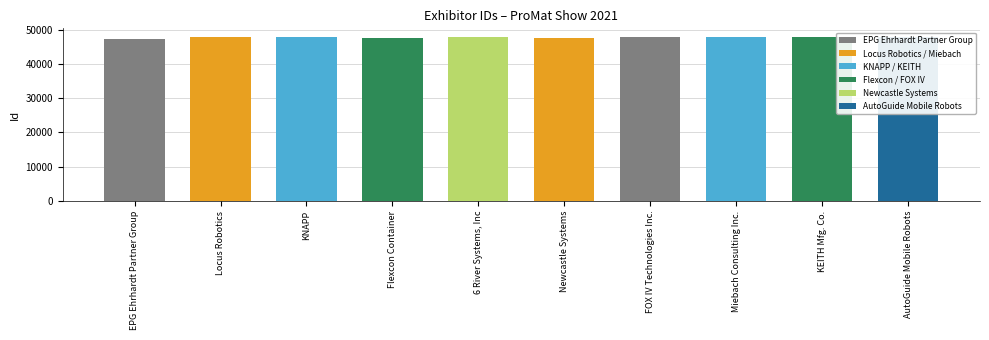

List the labels in order of value, smallest first.

EPG Ehrhardt Partner Group, Flexcon Container, Newcastle Systems, Locus Robotics, Miebach Consulting Inc., KEITH Mfg. Co., FOX IV Technologies Inc., AutoGuide Mobile Robots, KNAPP, 6 River Systems, Inc